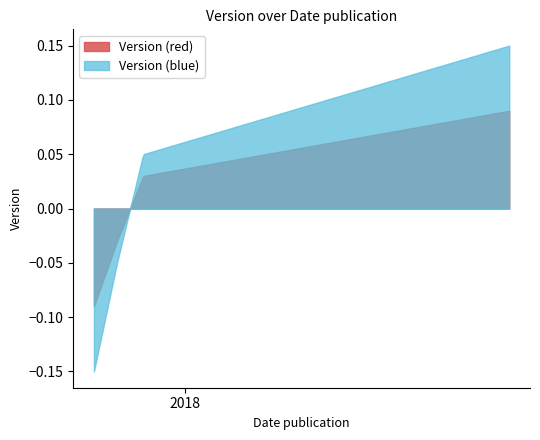

Count the number of data series in this chart.

2